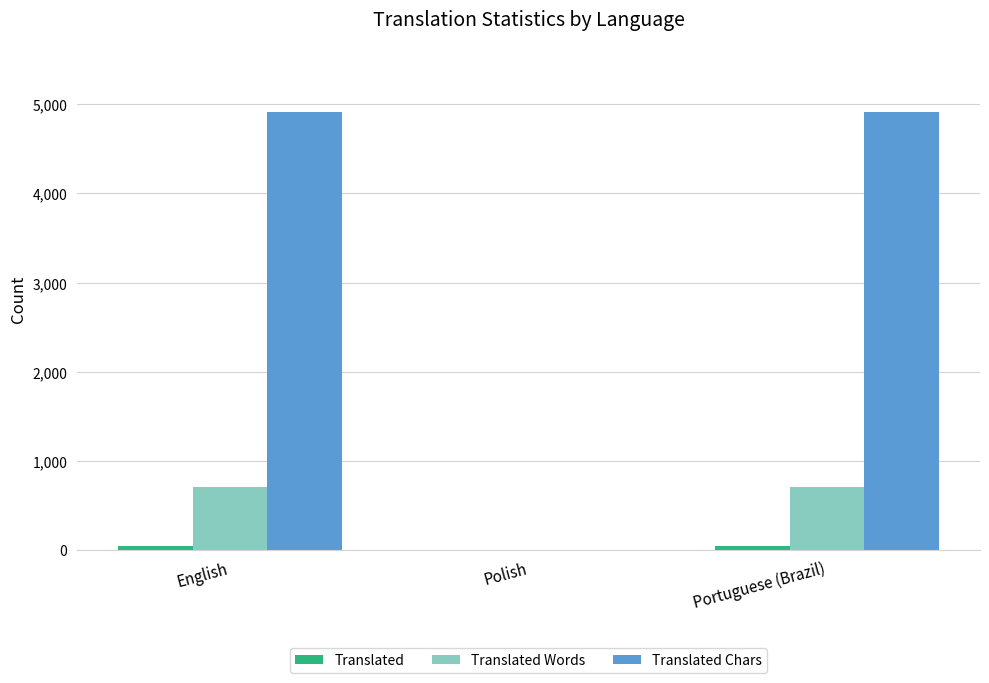

What is the greatest value displayed?

4915